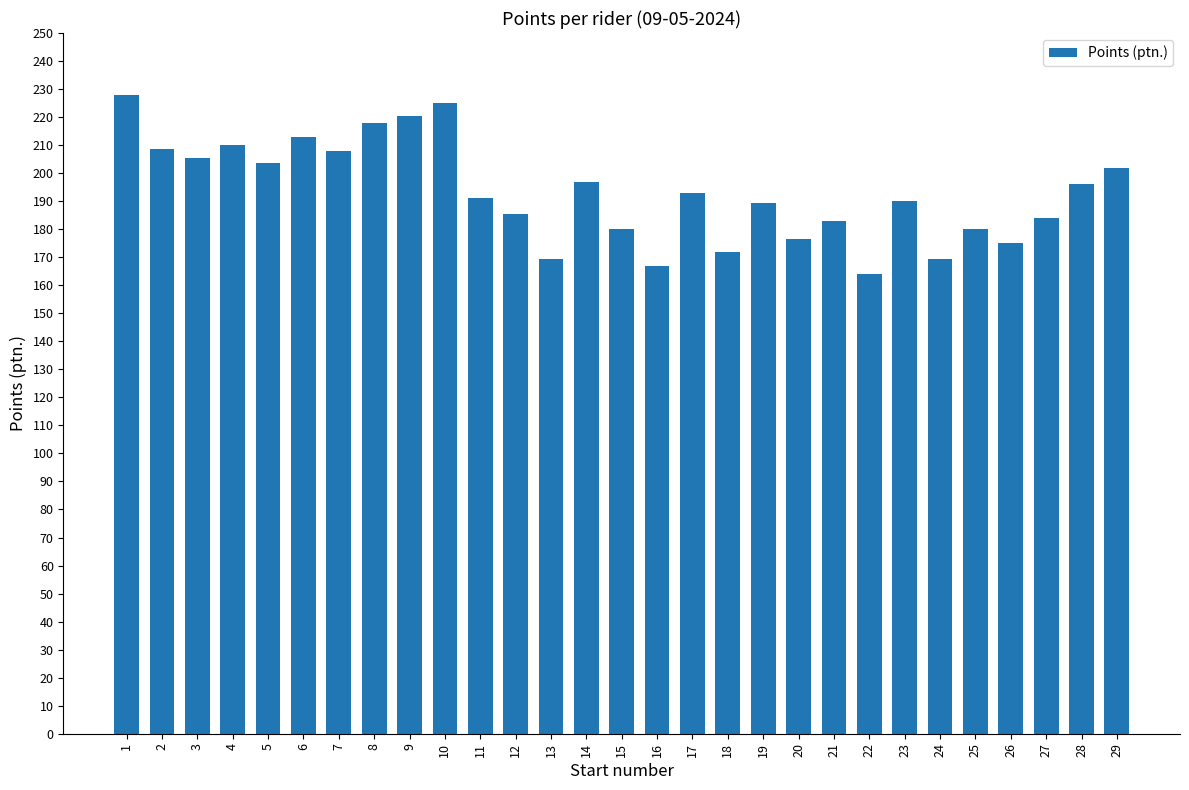

Between 4 and 21, which is larger?

4